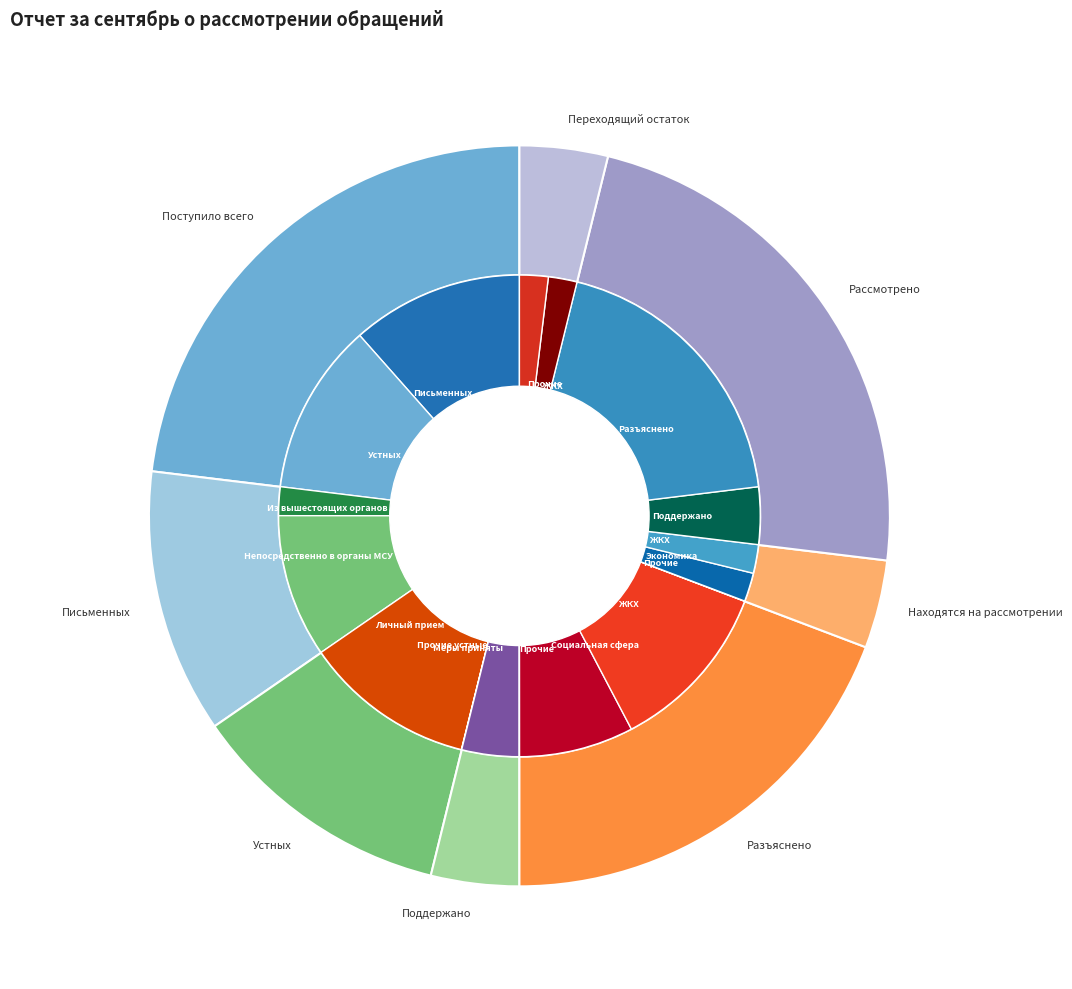

Which slice is the largest?

Поступило всего